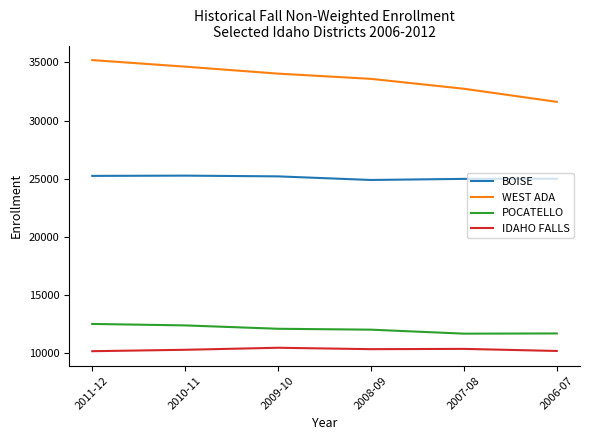

At how many categories does at least one series exceed 22870?

6